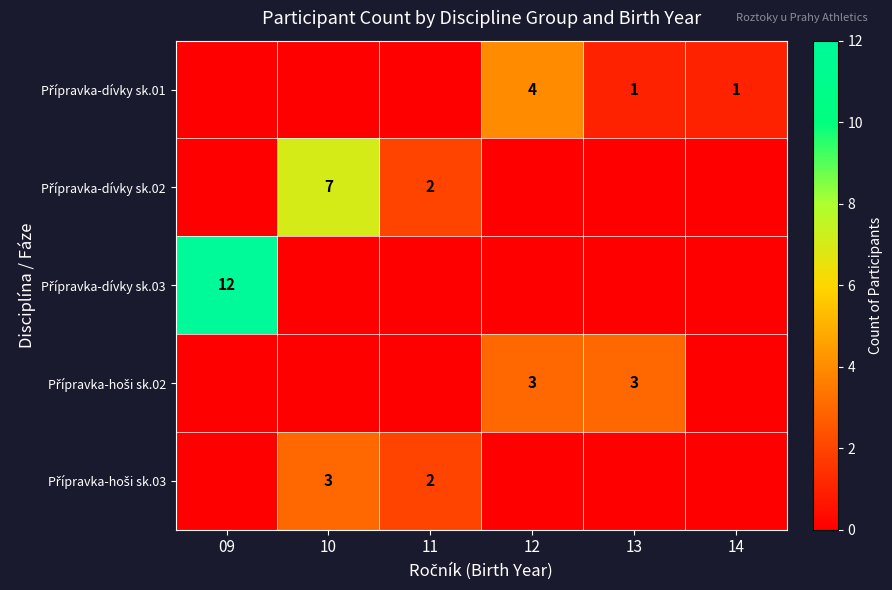

What is the spread (max minus min) of values at 14?

1